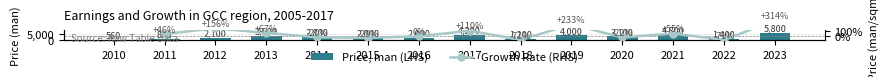

What is the sum of the values at 2019 and 2011?

4820